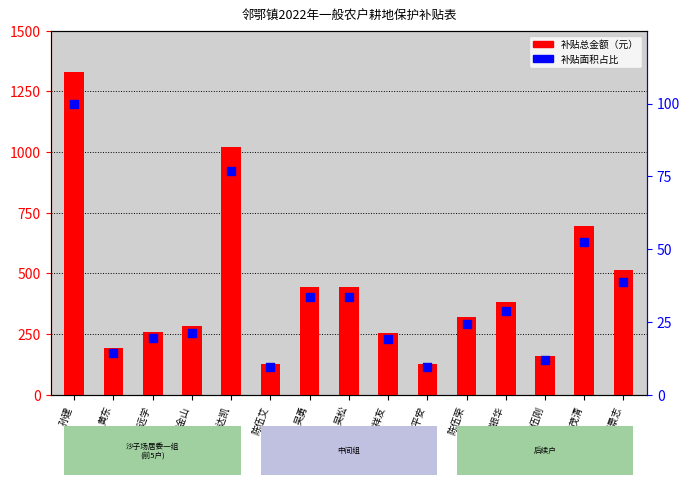

Which series reaches the maximum Y coordinate?

补贴总金额（元）